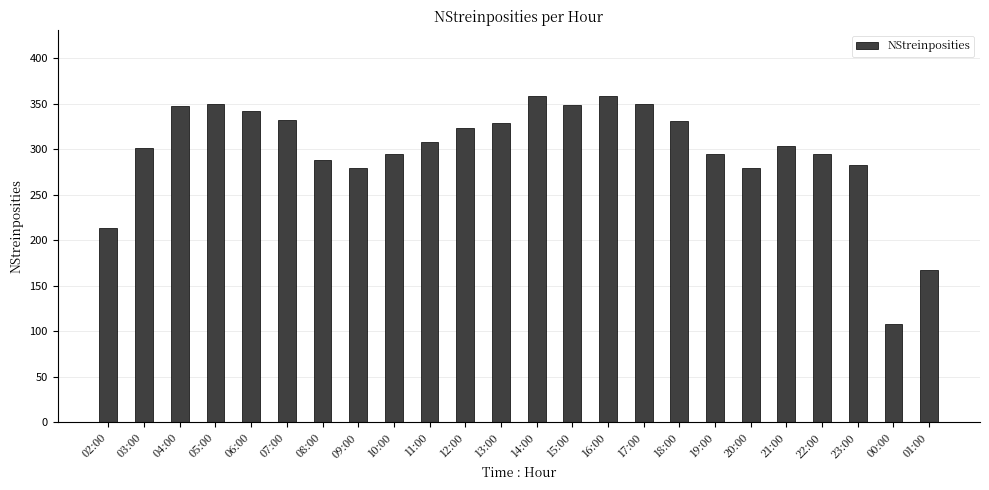

What is the value of the 22nd bar from the left?

283